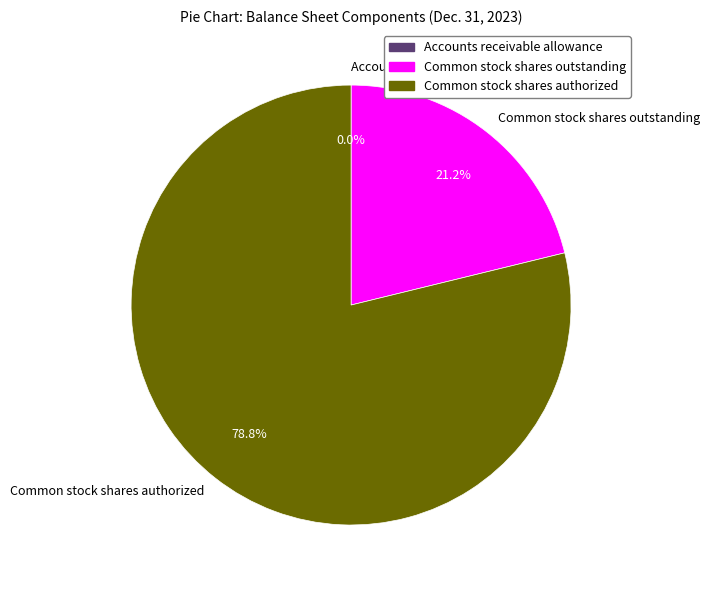

Which category has the biggest portion of the pie?

Common stock shares authorized